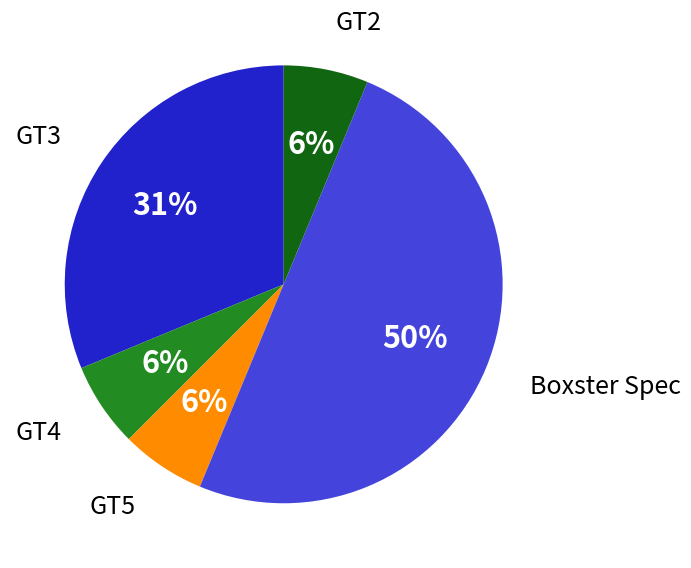

To the nearest percent, what is the average slice percentage?

20%